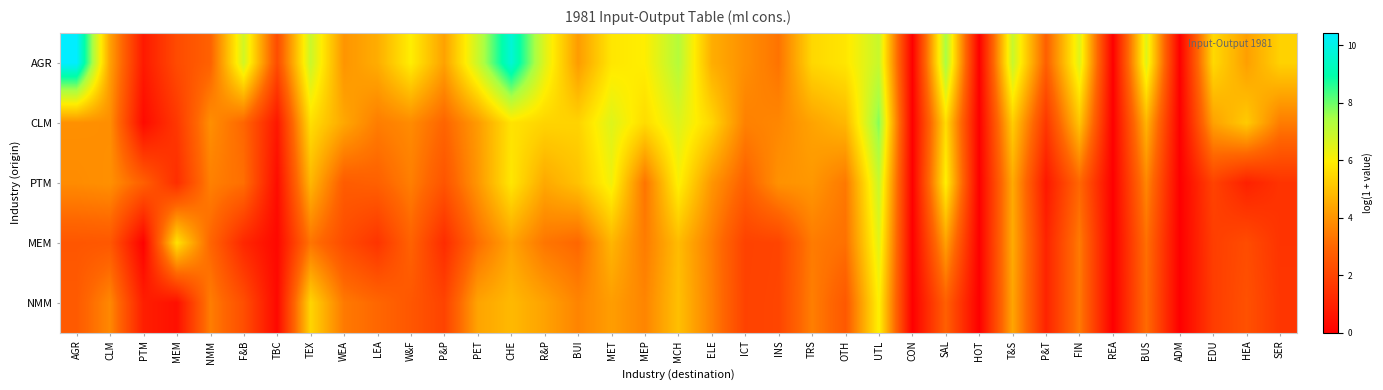

Which series changed the most between TRS and CON?

AGR